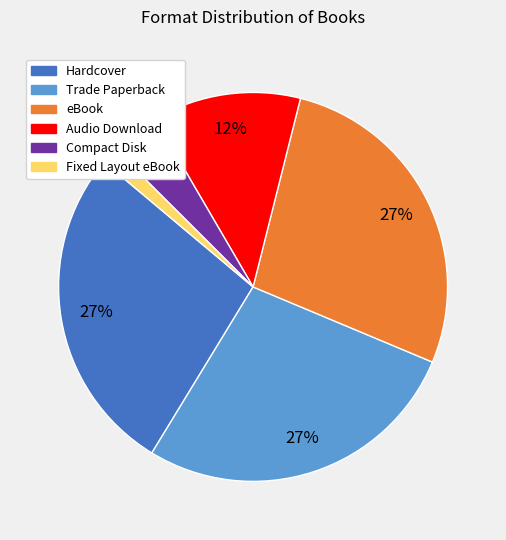

Which slice is the smallest?

Fixed Layout eBook